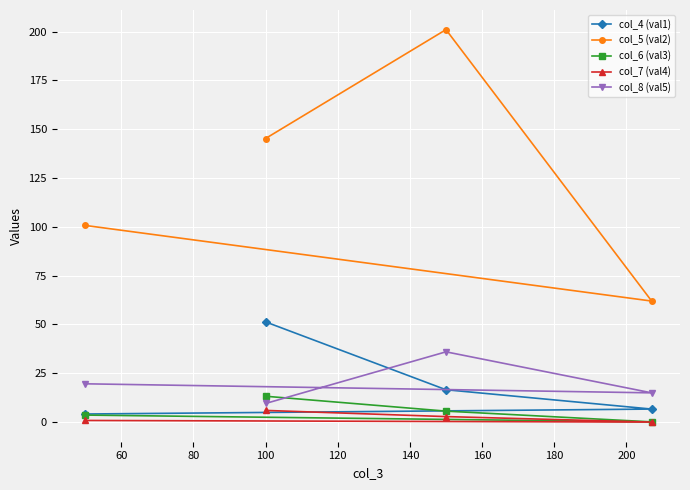

What is the maximum value shown in the chart?

201.0